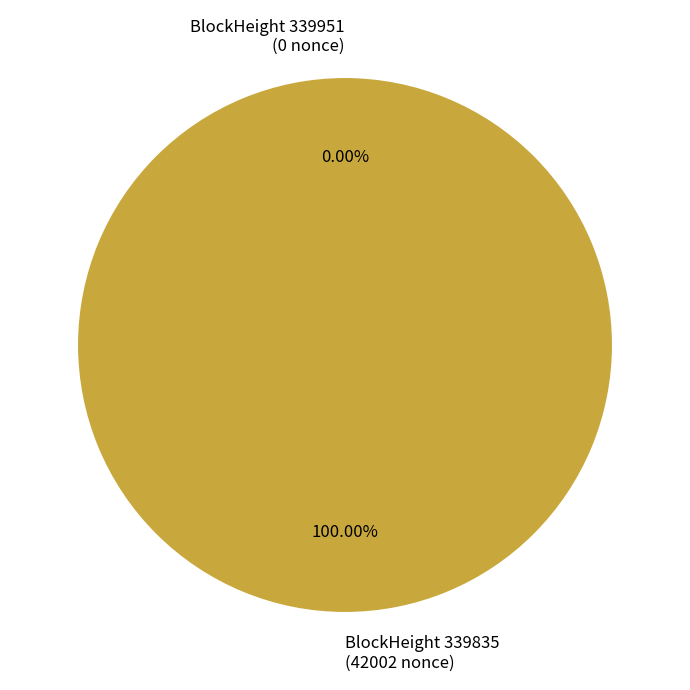

How many slices are in this pie chart?

2